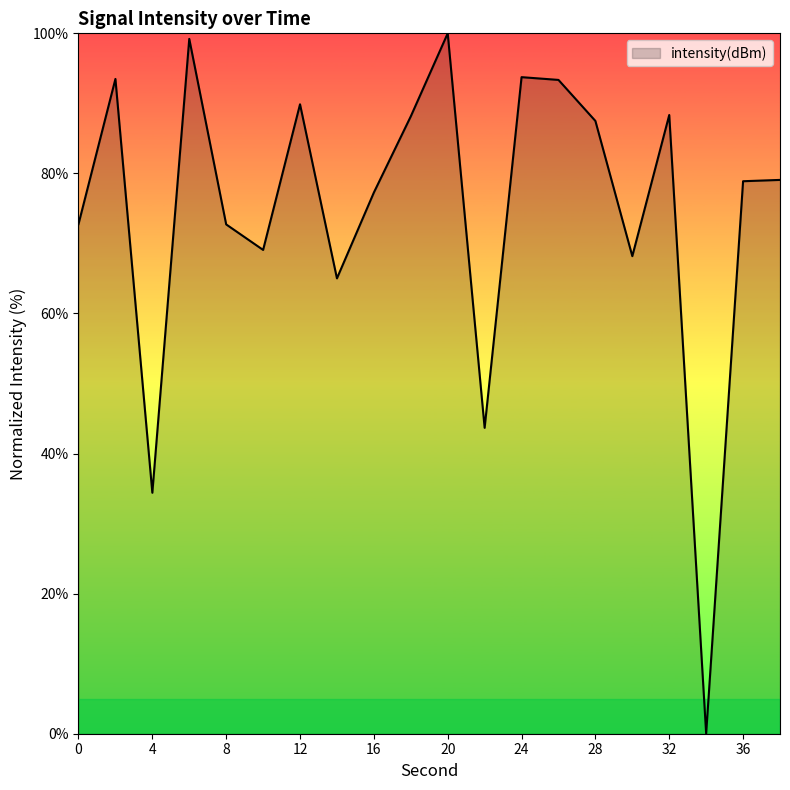

What is the difference between the maximum and minimum values?

100.0